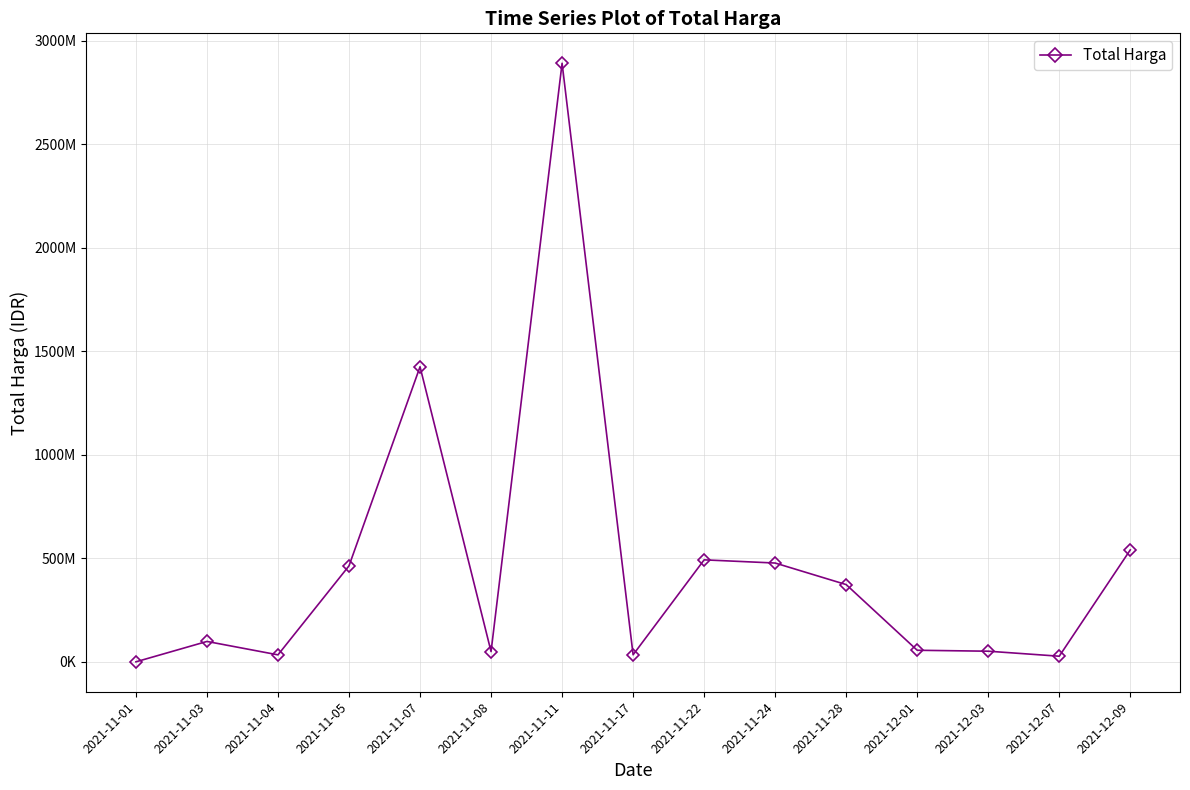

What value does the data have at 2021-12-07?

27412000